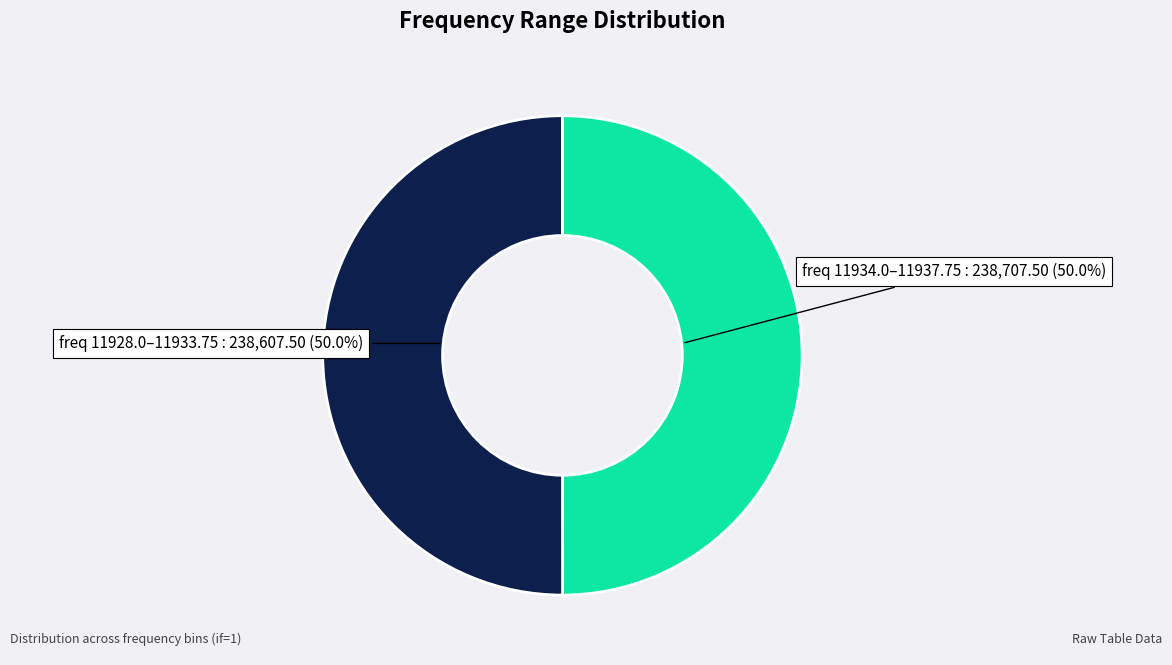

How many slices are in this pie chart?

2